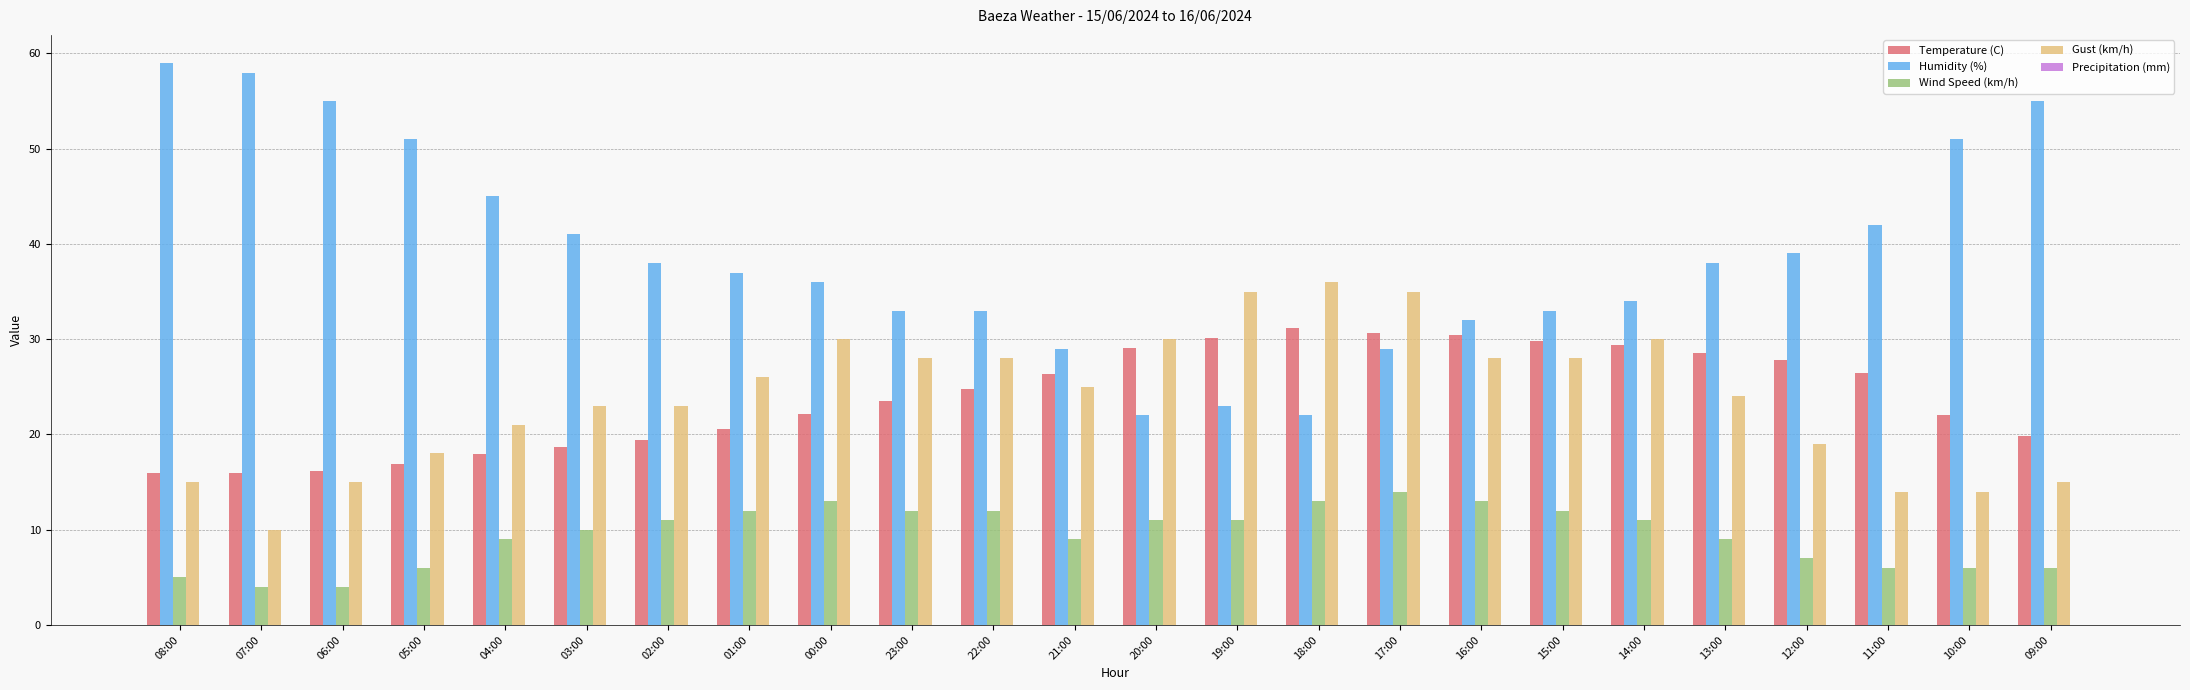

At which category is the sum across all series the highest?

17:00